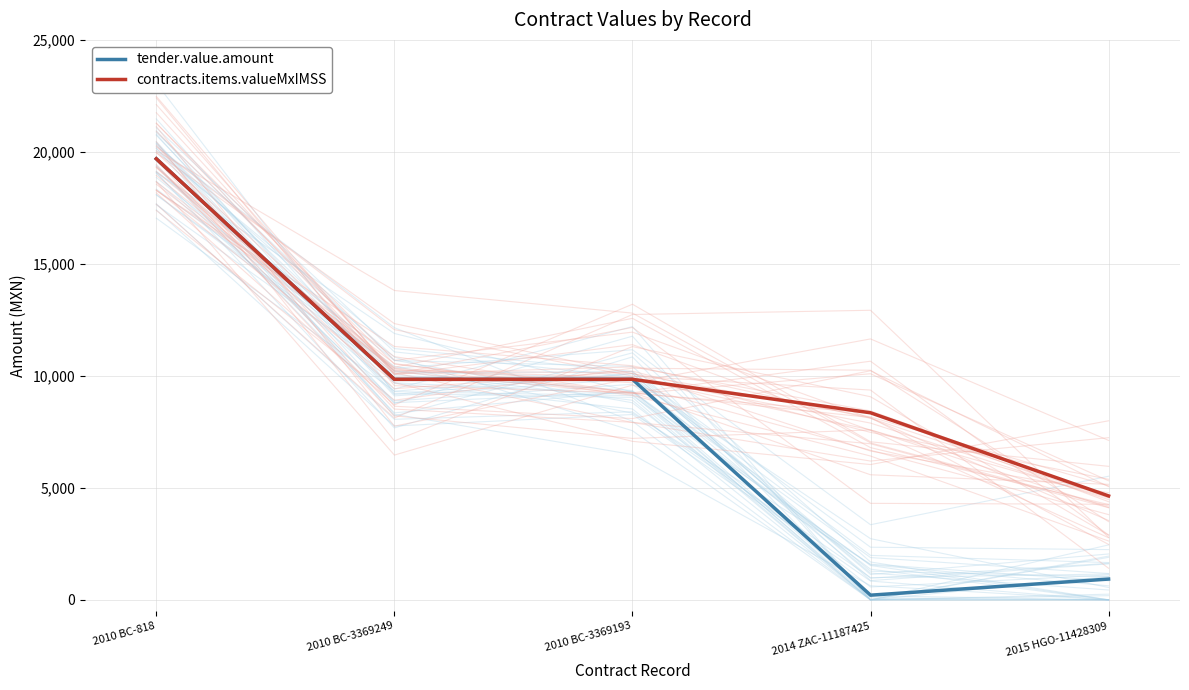

Where does the contracts.items.valueMxIMSS series first go above 9845?

2010 BC-818